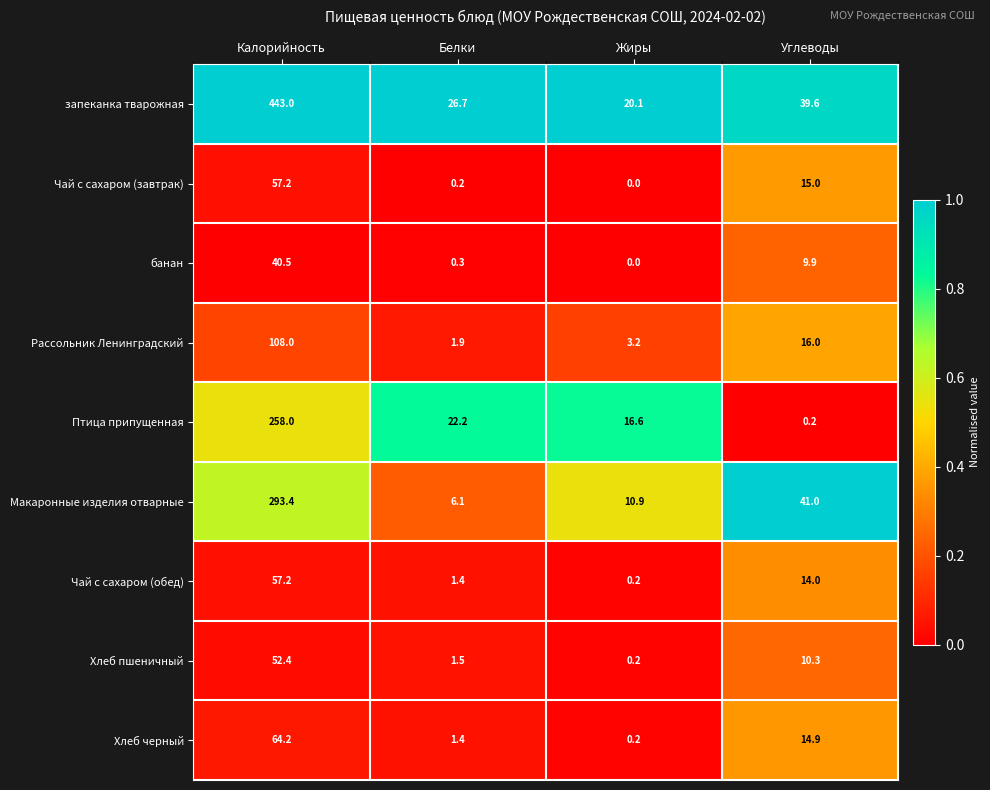

What is the approximate value of Хлеб пшеничный at Калорийность?

52.4